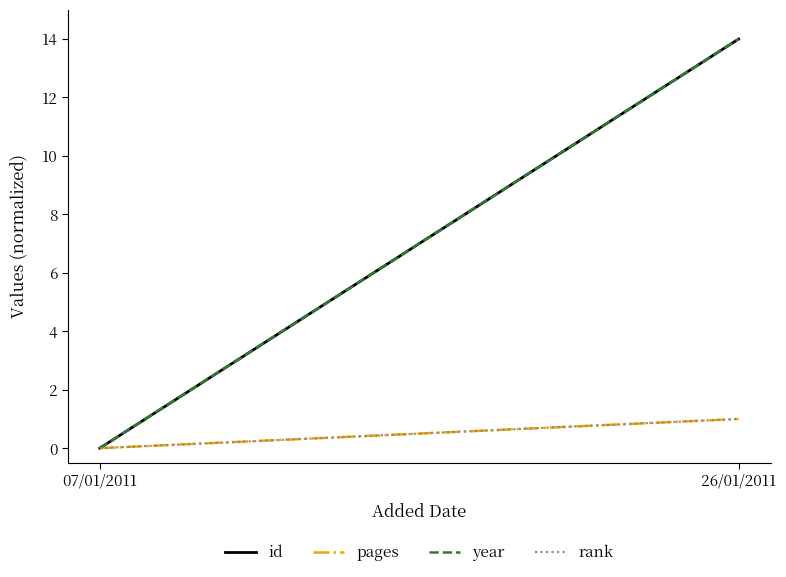

What is the difference between the rank values at 26/01/2011 and 07/01/2011?

1